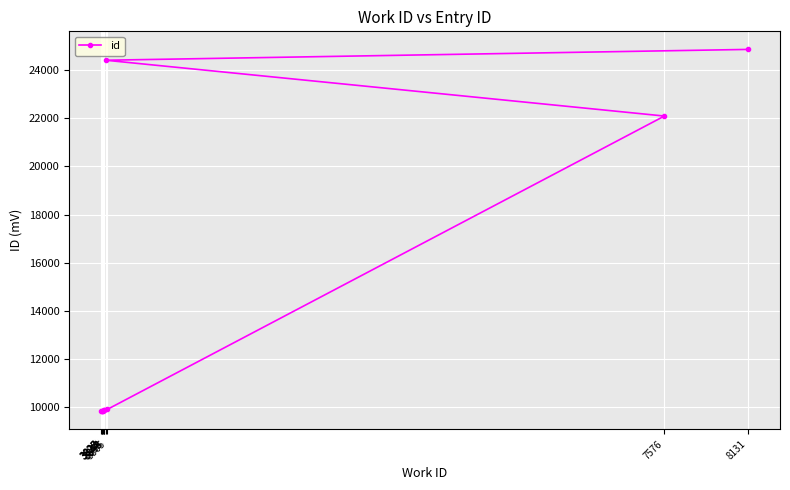

Reading left to right, transcribe all the data shown in this chart.

9847	9855	9856	9868	9883	9886	9918	22090	24407	24856